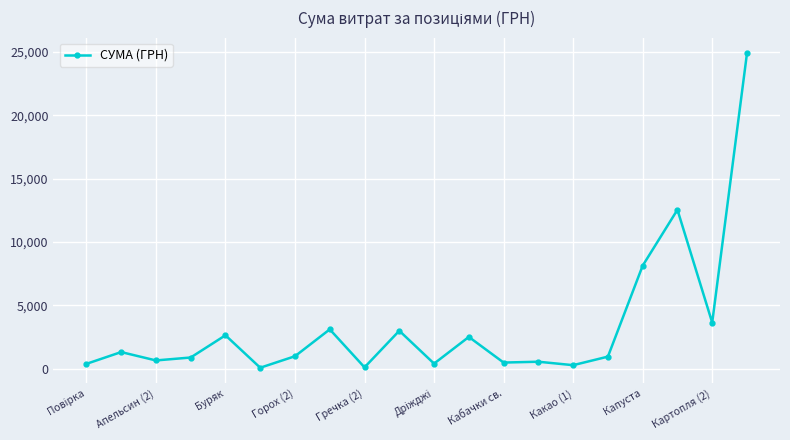

What is the greatest value displayed?

24889.1